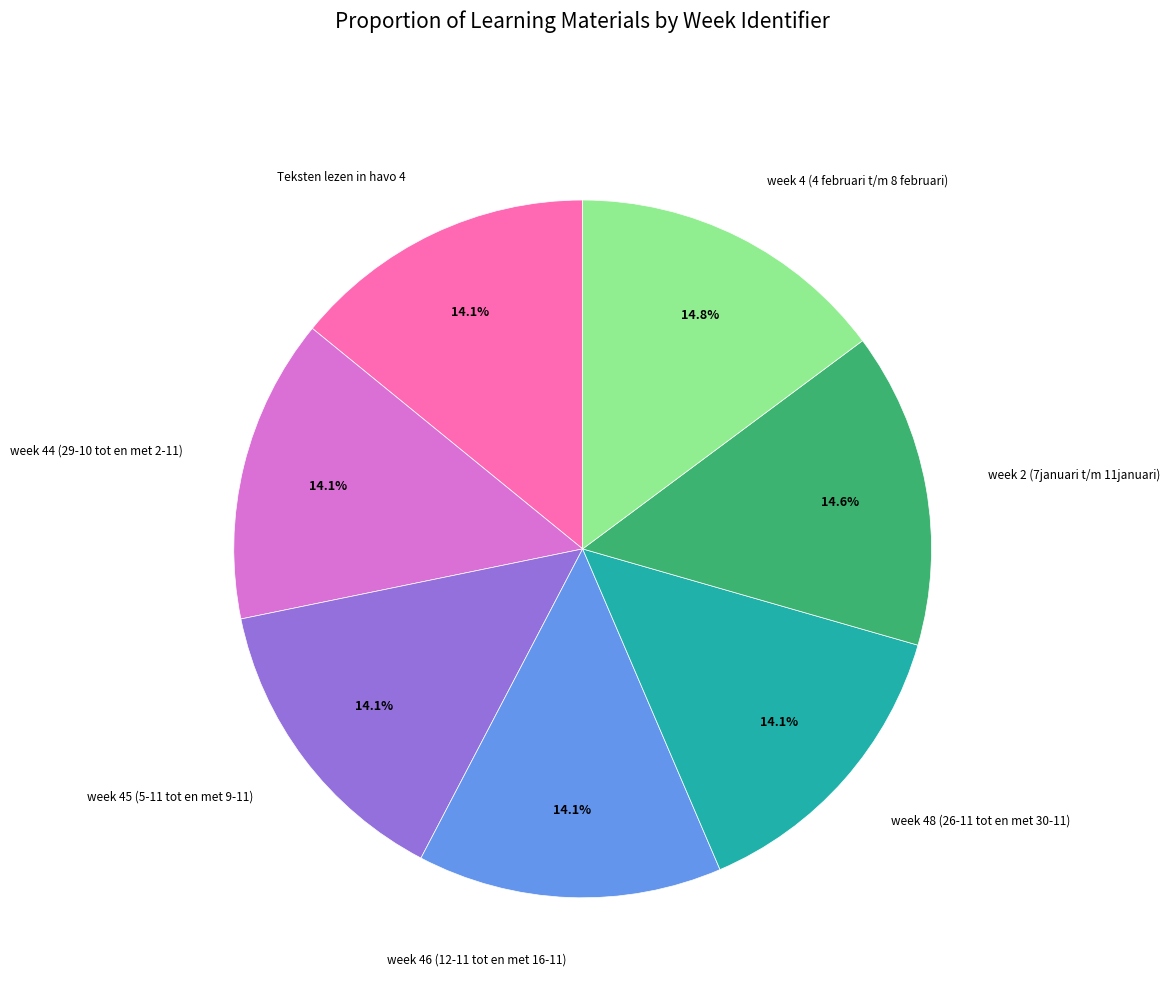

Does week 4 (4 februari t/m 8 februari) account for over 50% of the chart?

No